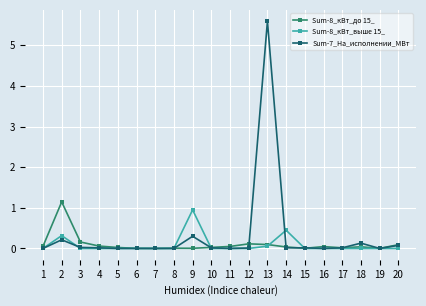

Which series has the widest spread of values?

Sum-7_На_исполнении_МВт